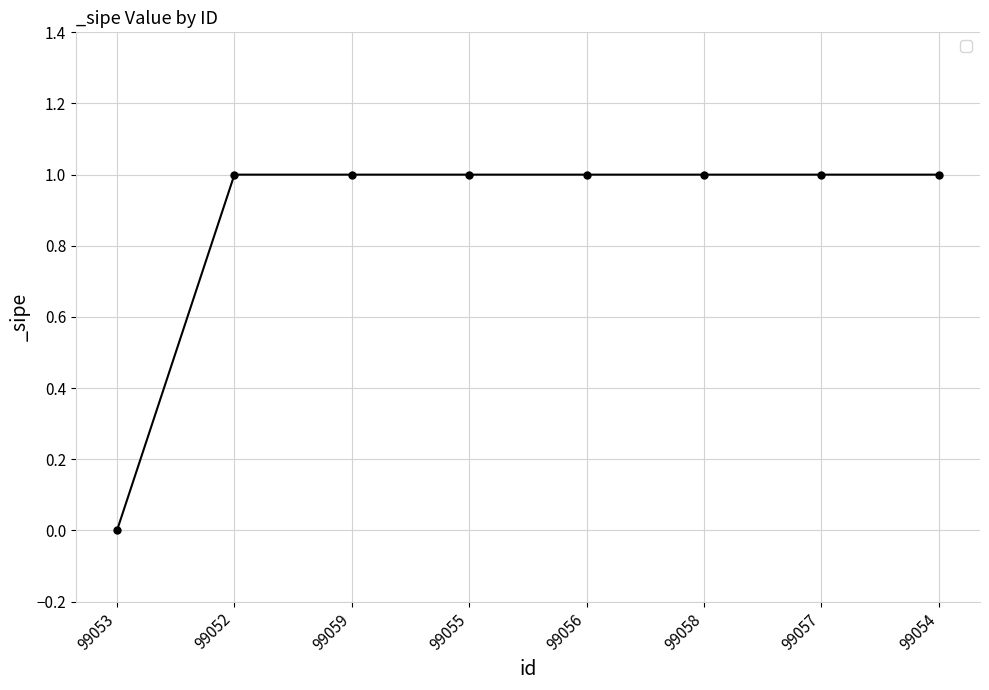

Which label corresponds to the smallest value in the chart?

99053